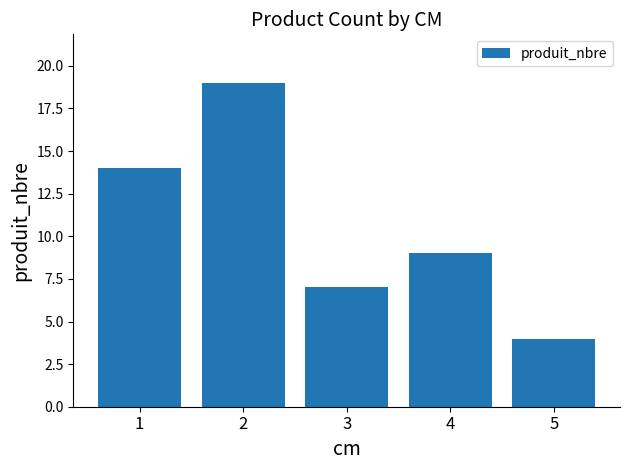

What is the minimum value shown in the chart?

4